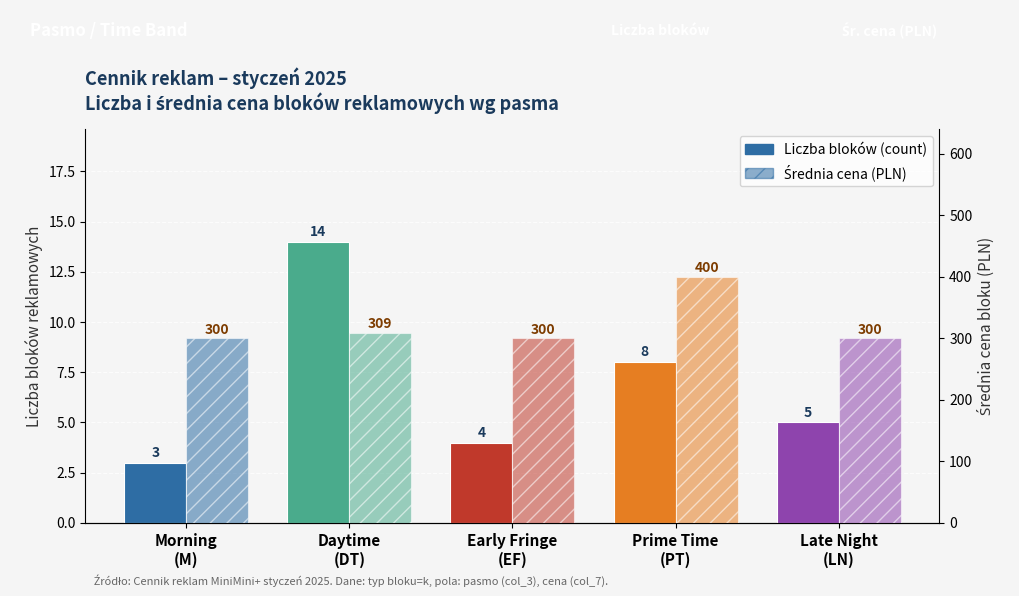

At which category is the sum across all series the highest?

Prime Time
(PT)